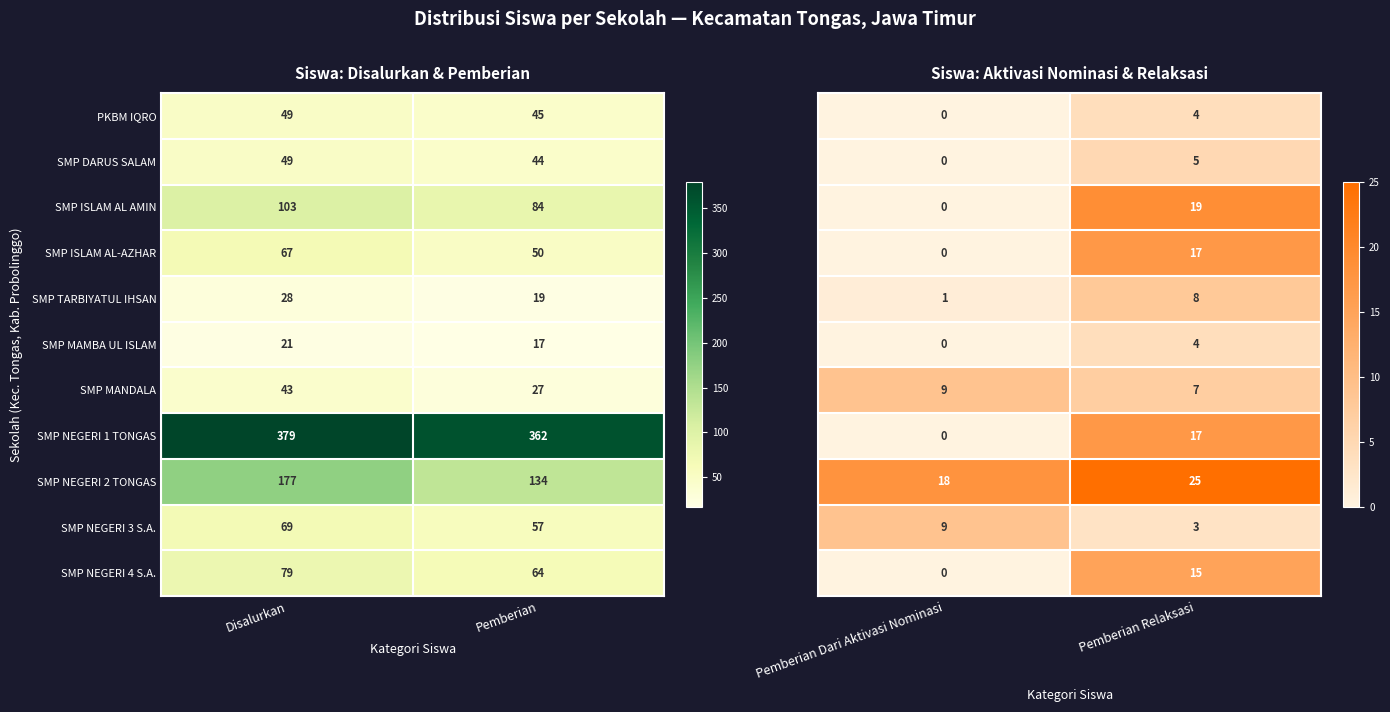

Is the value of SMP MANDALA at Pemberian greater than the value of SMP NEGERI 4 S.A. at Pemberian?

No